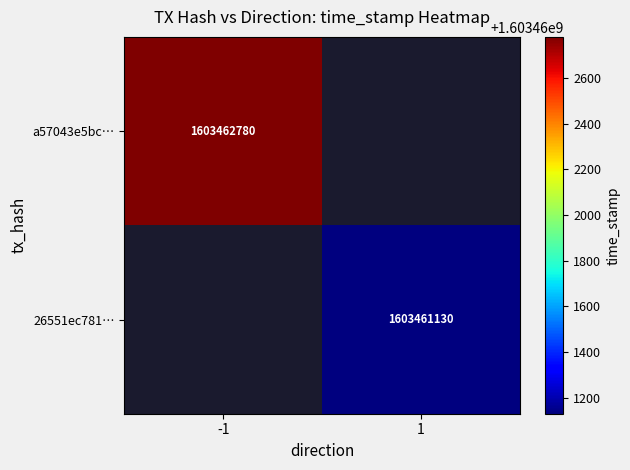

The value of 26551ec781… at 1 is 1603461130. True or false?

True